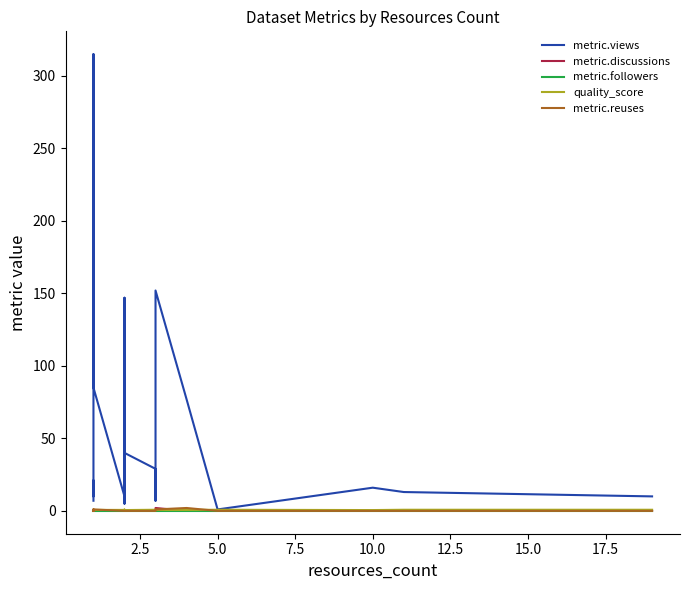

Reading left to right, what are all the values shown in this chart?

metric.views: 7.0	8.0	21.0	15.0	16.0	20.0	10.0	27.0	315.0	85.0	10.0	11.0	147.0	60.0	6.0	5.0	40.0	29.0	7.0	152.0	77.0	1.0	16.0	13.0	10.0
metric.discussions: 0.0	0.0	0.0	0.0	0.0	0.0	0.0	0.0	0.0	0.0	0.0	0.0	0.0	0.0	0.0	0.0	0.0	0.0	0.0	2.0	0.0	0.0	0.0	0.0	0.0
metric.followers: 0.0	0.0	0.0	0.0	0.0	0.0	0.0	0.0	0.0	0.0	0.0	0.0	0.0	0.0	0.0	0.0	0.0	0.0	0.0	0.0	0.0	0.0	0.0	0.0	0.0
quality_score: 0.3	0.8	0.7	0.4	0.4	0.6	0.6	0.6	0.7	0.7	0.7	0.7	0.8	0.9	0.8	0.7	0.6	0.8	0.7	0.7	0.7	0.8	0.6	0.8	0.8
metric.reuses: 0.0	1.0	0.0	0.0	0.0	0.0	0.0	0.0	0.0	1.0	0.0	0.0	0.0	0.0	0.0	0.0	0.0	0.0	0.0	1.0	2.0	0.0	0.0	0.0	0.0